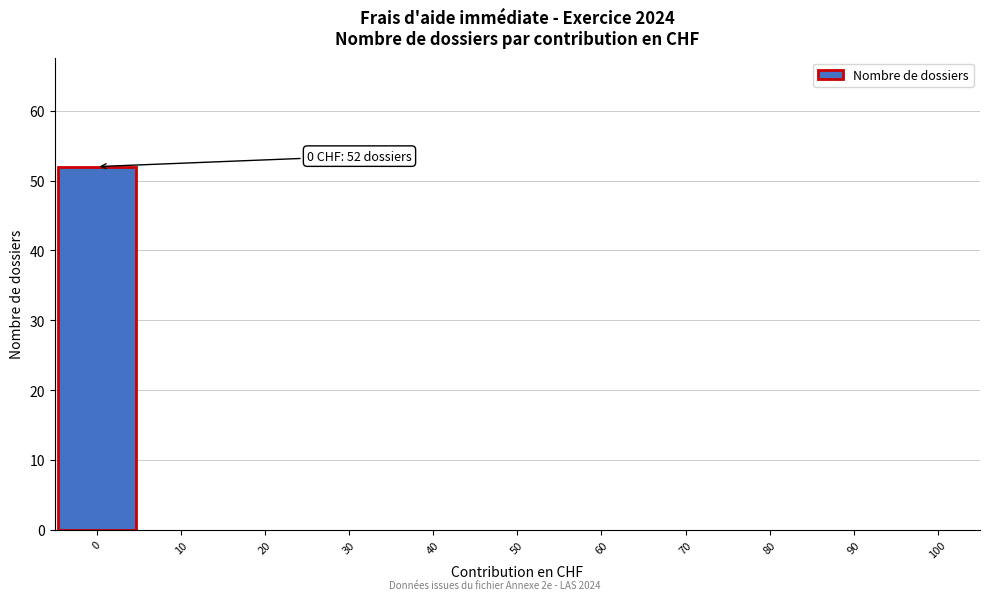

Over which range of the x-axis is the bar tallest?

-5 to 5